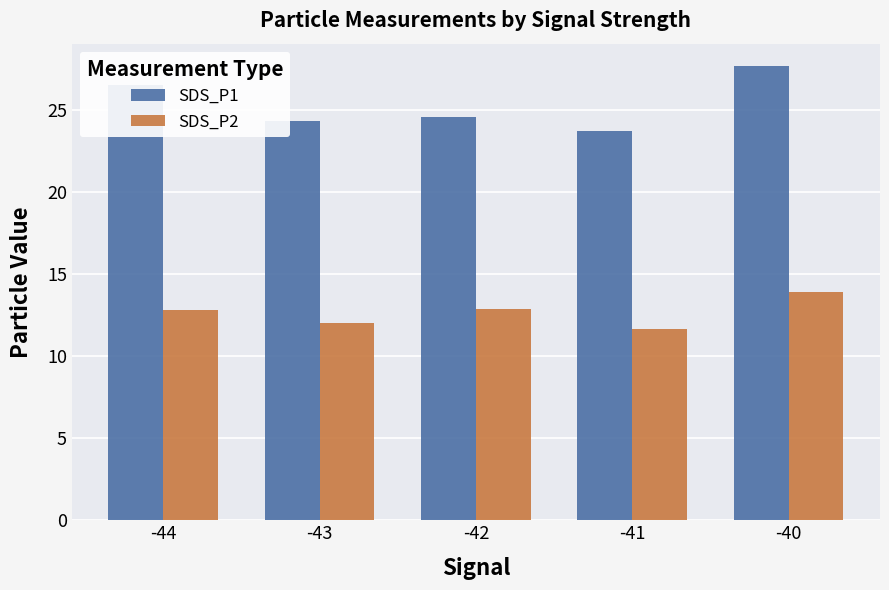

Which series has the largest range (max minus min)?

SDS_P1